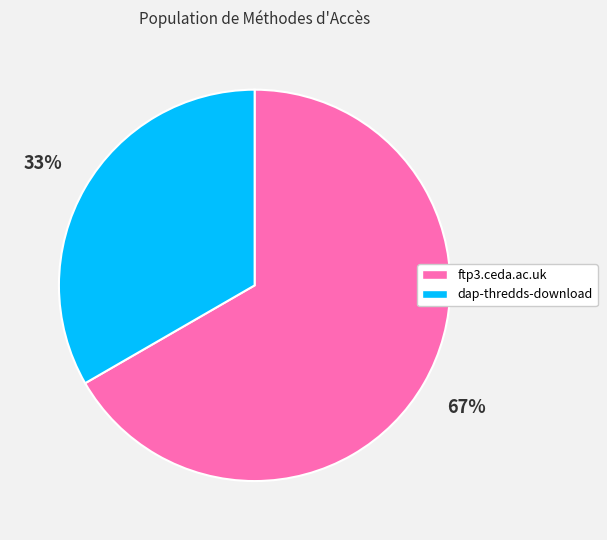

Which slice represents more than half of the pie?

ftp3.ceda.ac.uk